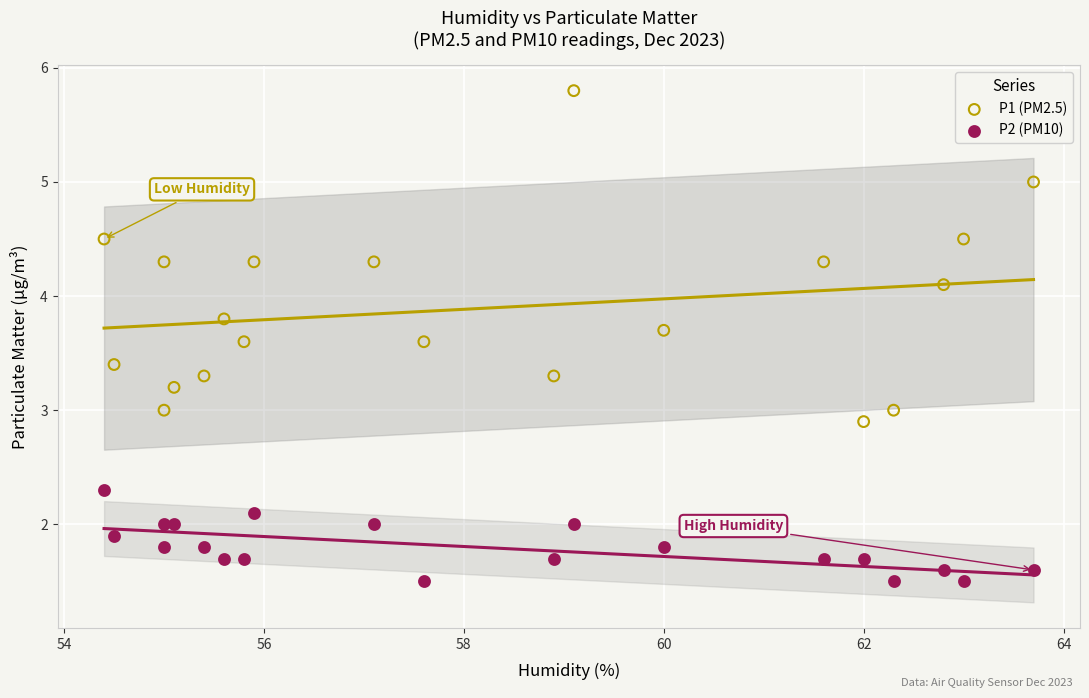

Which series has the widest spread of Y values?

P1 (PM2.5)